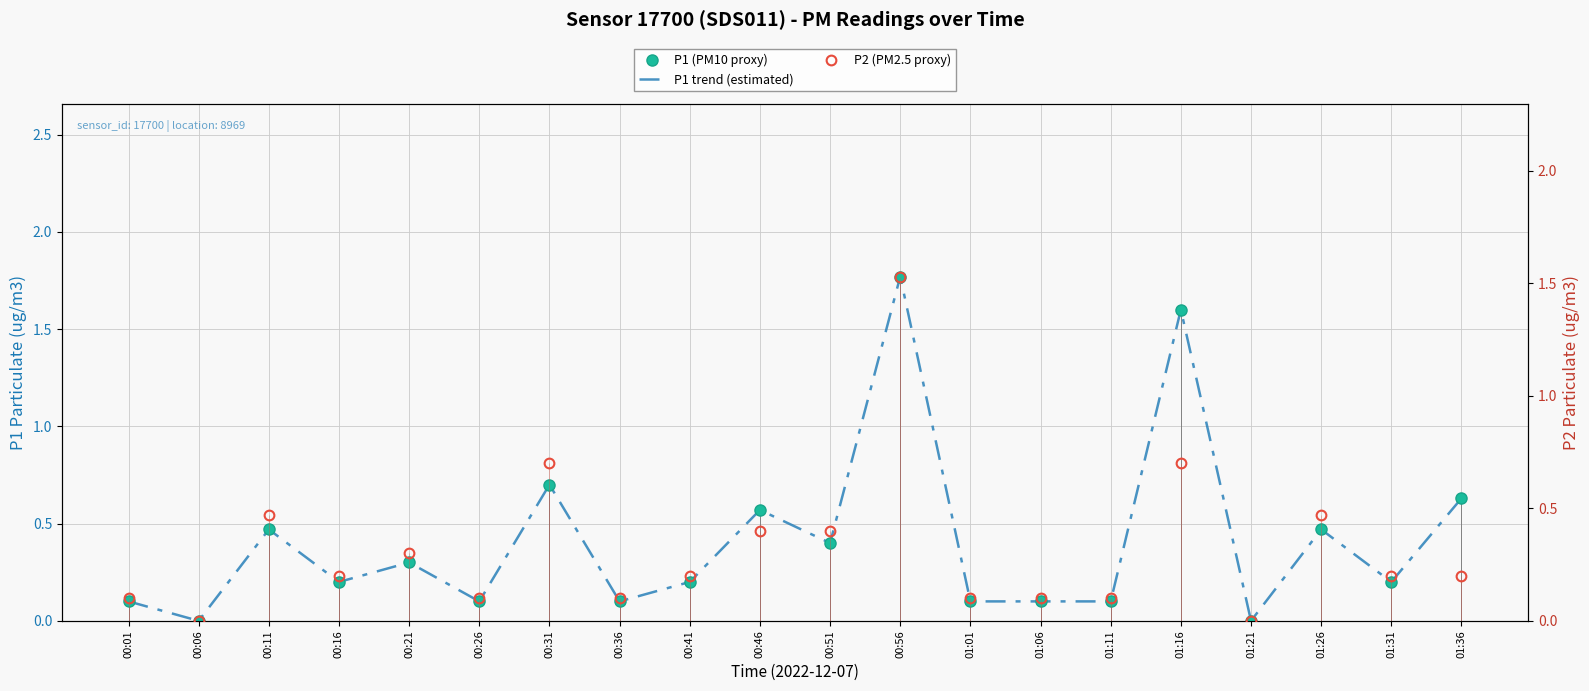

At which category does the chart reach its minimum across all series?

00:06